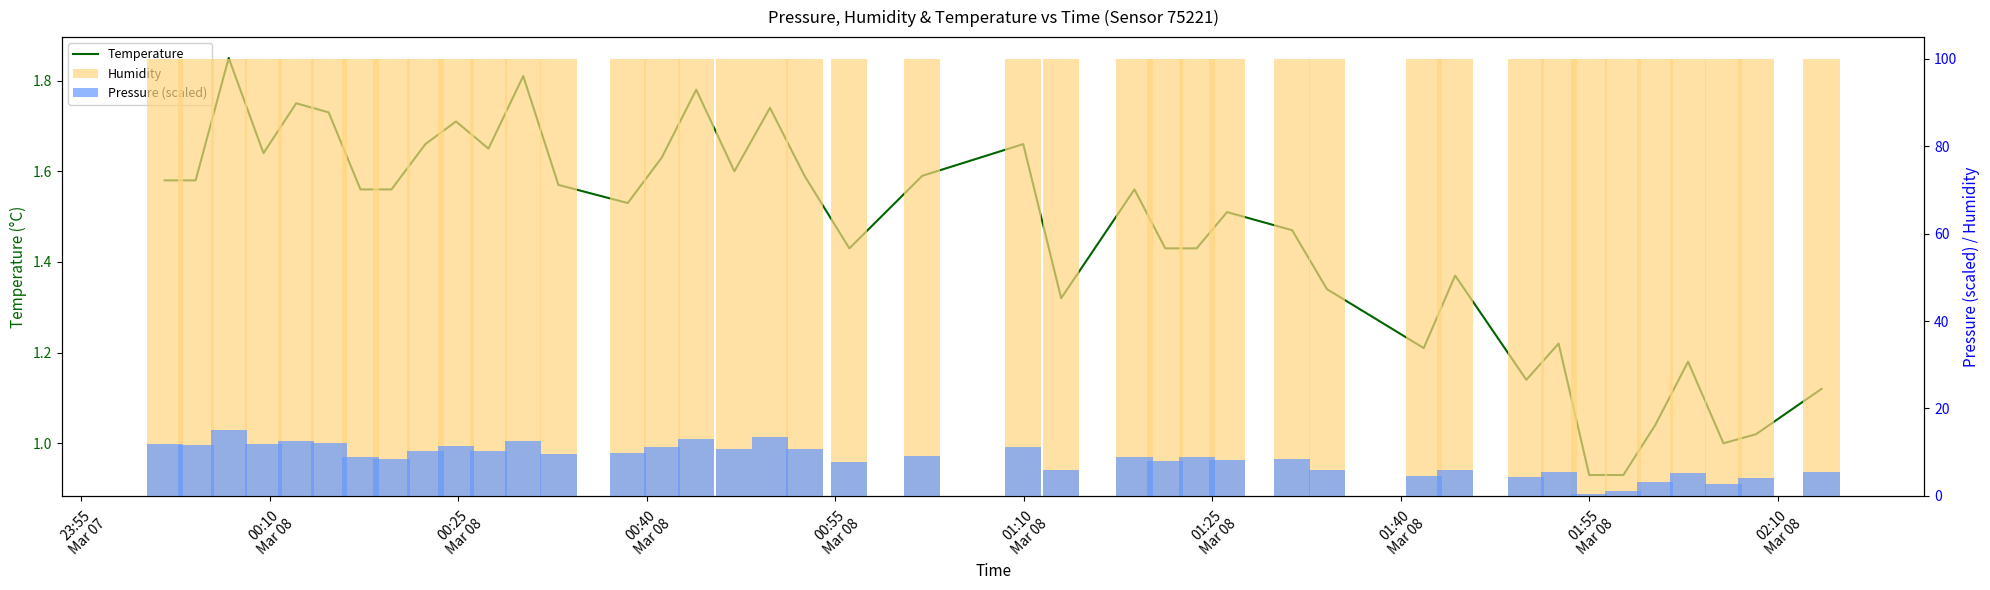

What is the sum of all Humidity values?

4000.0